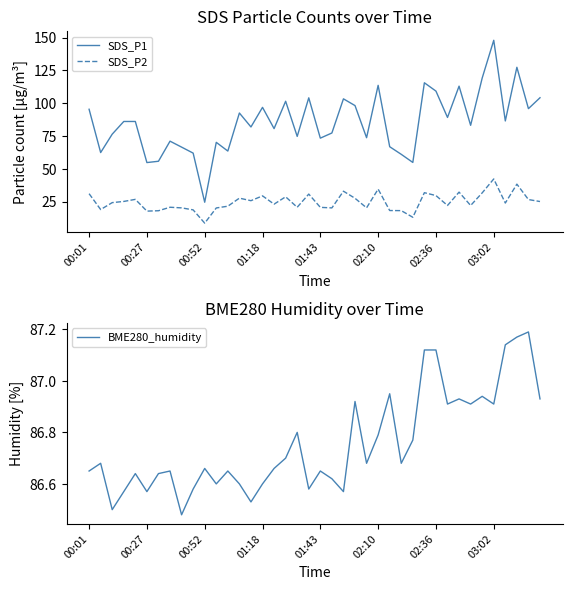

True or false: BME280_humidity has more than 2 interior local peaks.

True